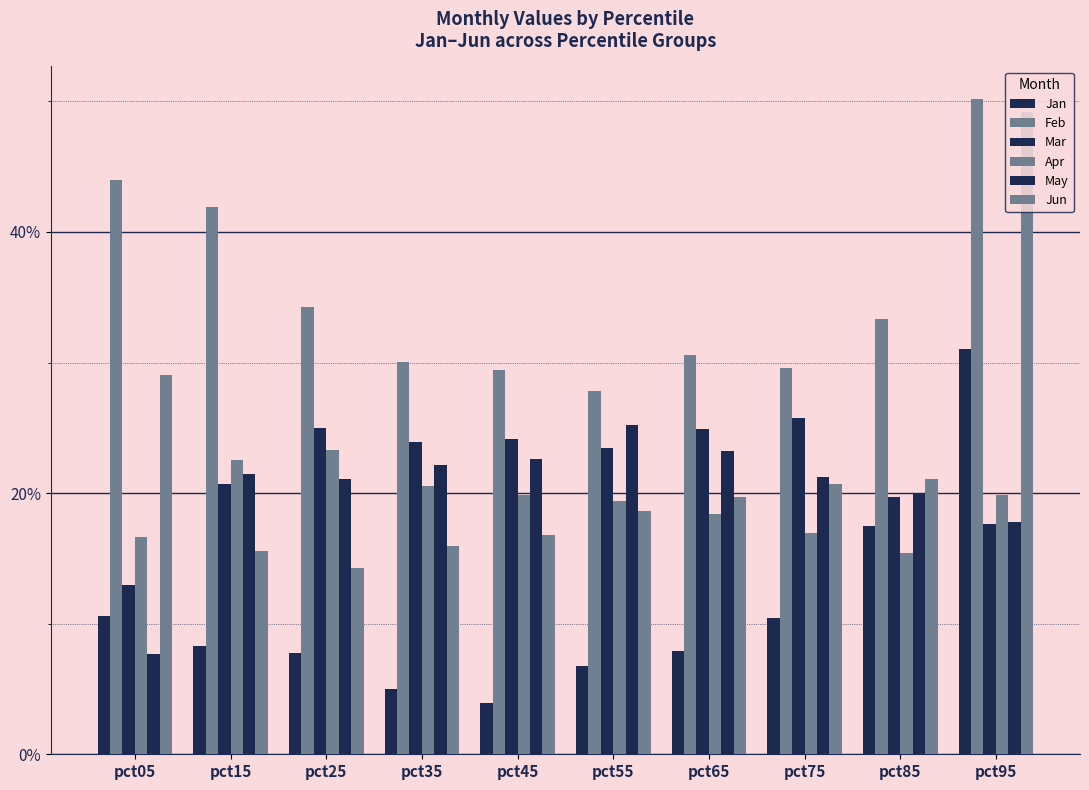

What is the average value of the Jan series?

0.1